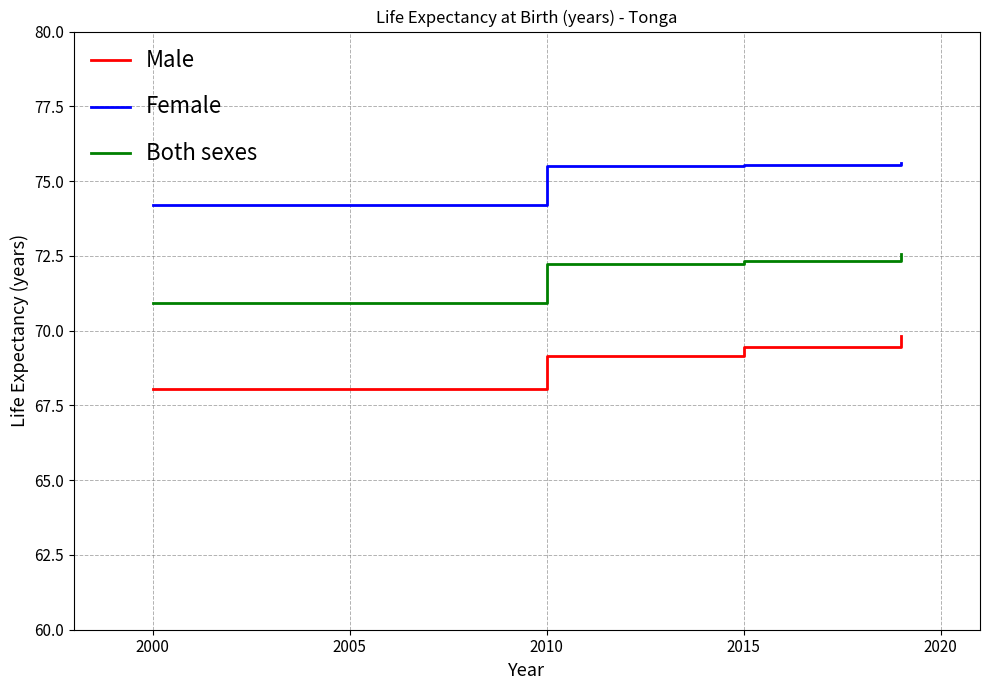

What is the difference between the maximum and minimum values in the Both sexes series?

1.7